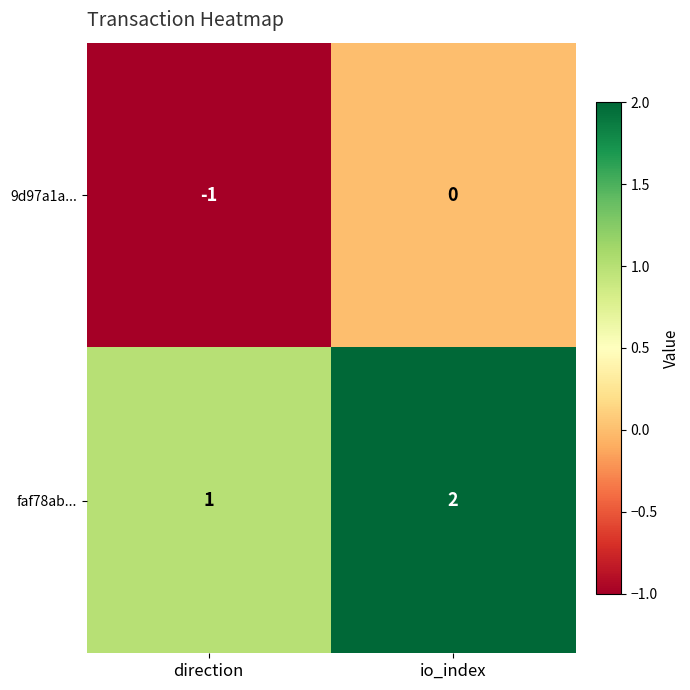

Rank the series at direction from highest to lowest value.

faf78ab..., 9d97a1a...